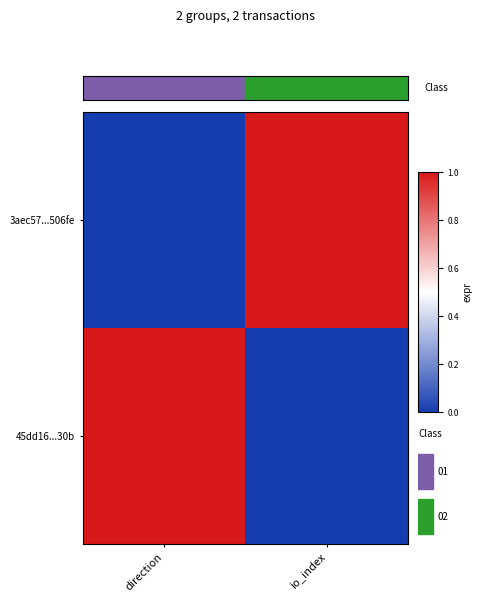

What is the total value across all series at direction?

1